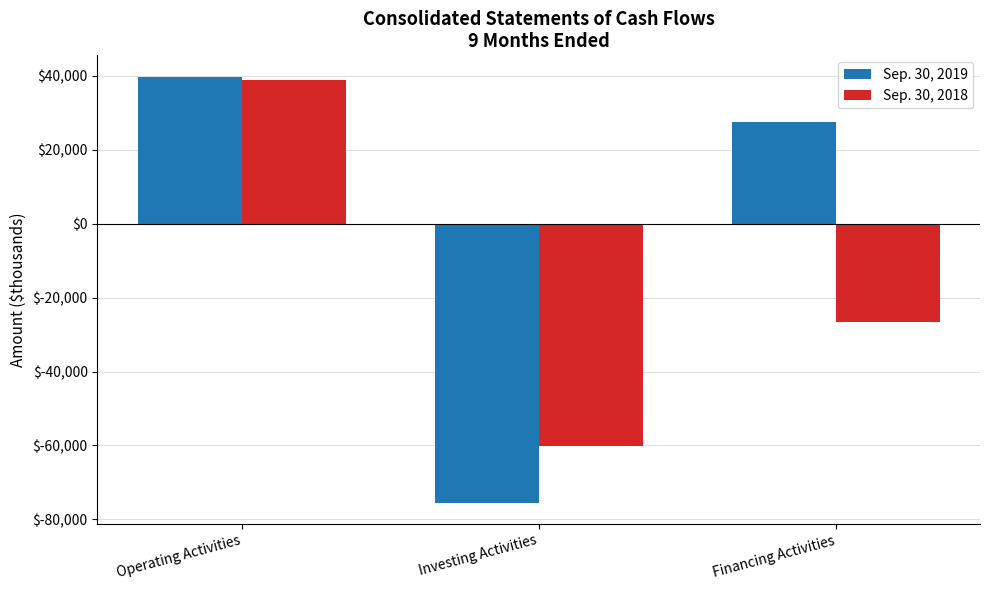

Is it true that Sep. 30, 2019 equals 40424 at Financing Activities?

False